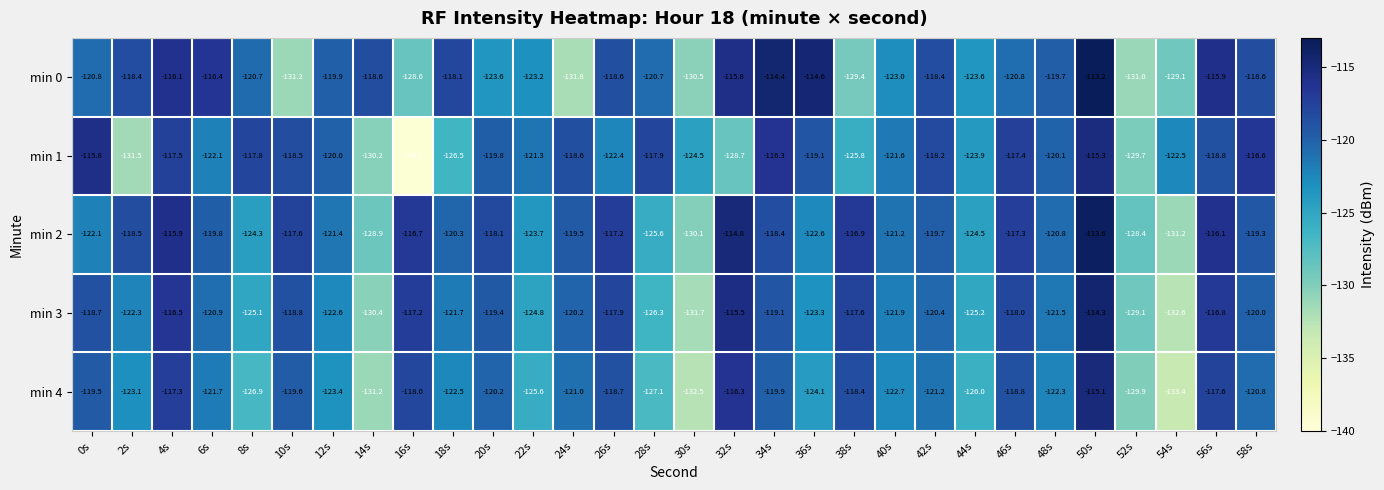

At 8s, list the series in order from largest to smallest.

min 1, min 0, min 2, min 3, min 4